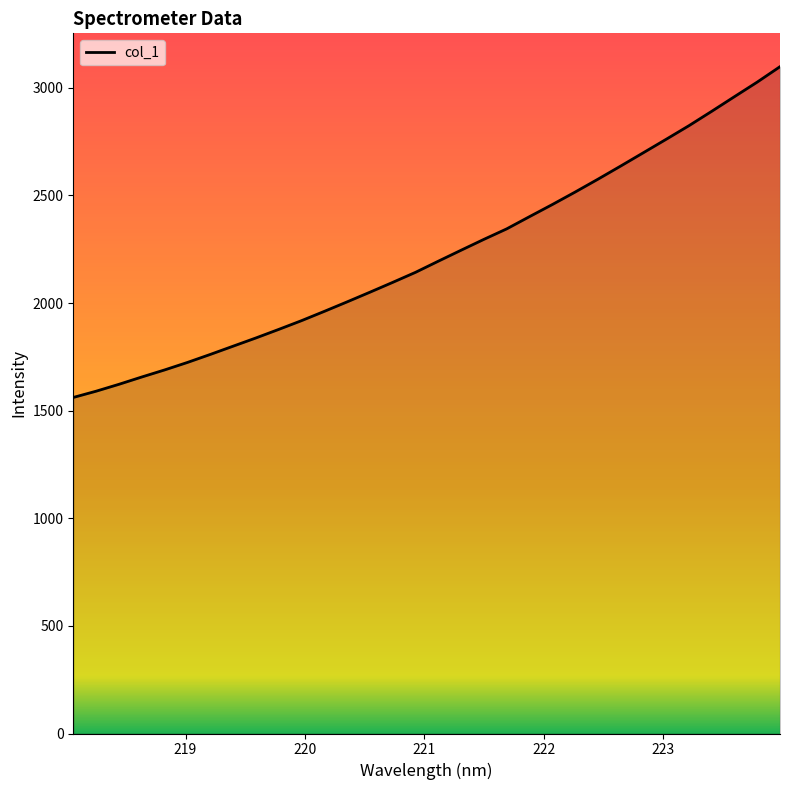

Count the number of categories in the chart.

32